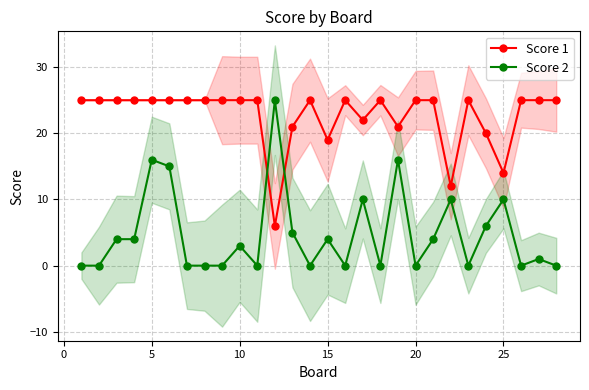

What is the average value of the Score 2 series?

5